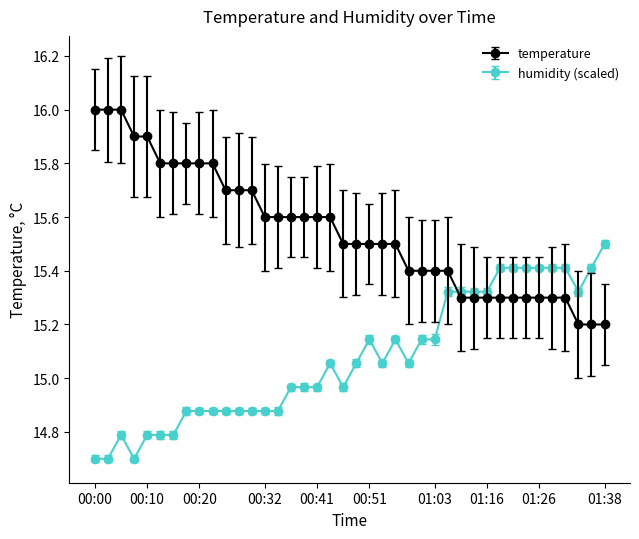

Is this an area chart (filled region under the line)?

No